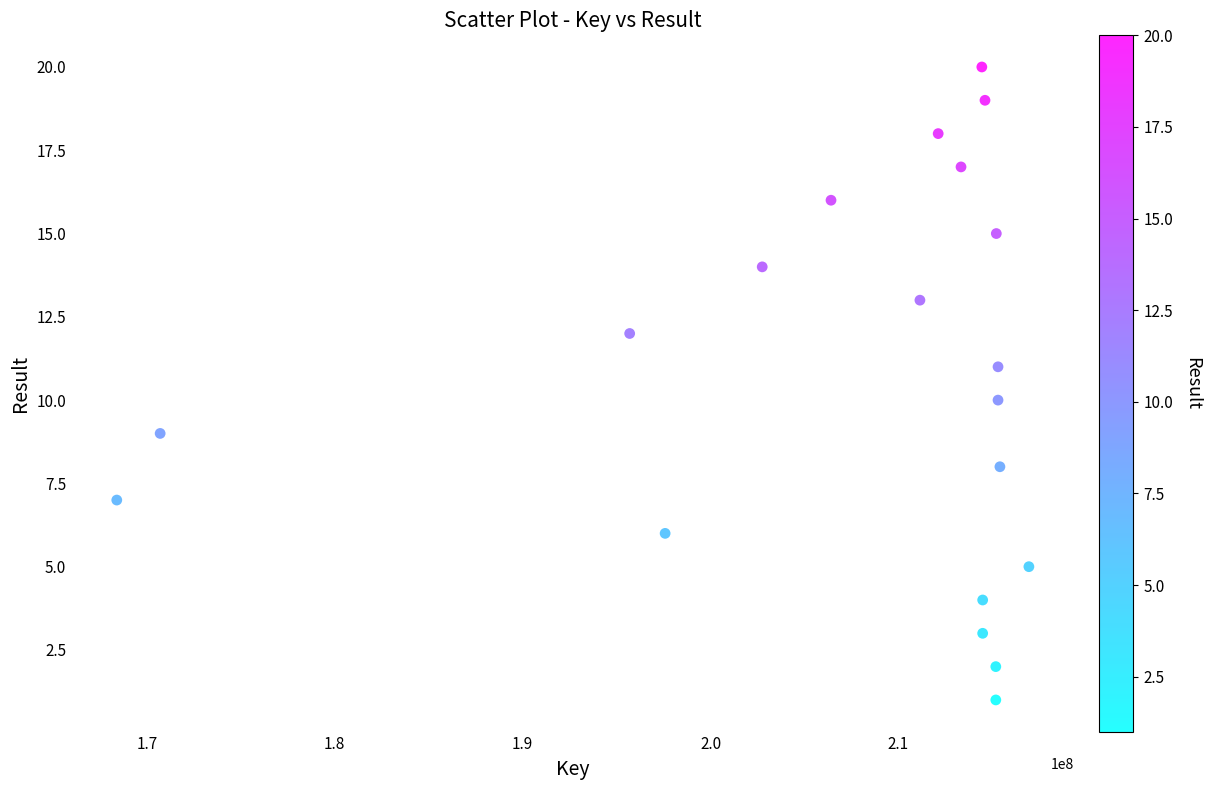

What is the range of Y values (max minus min)?

19